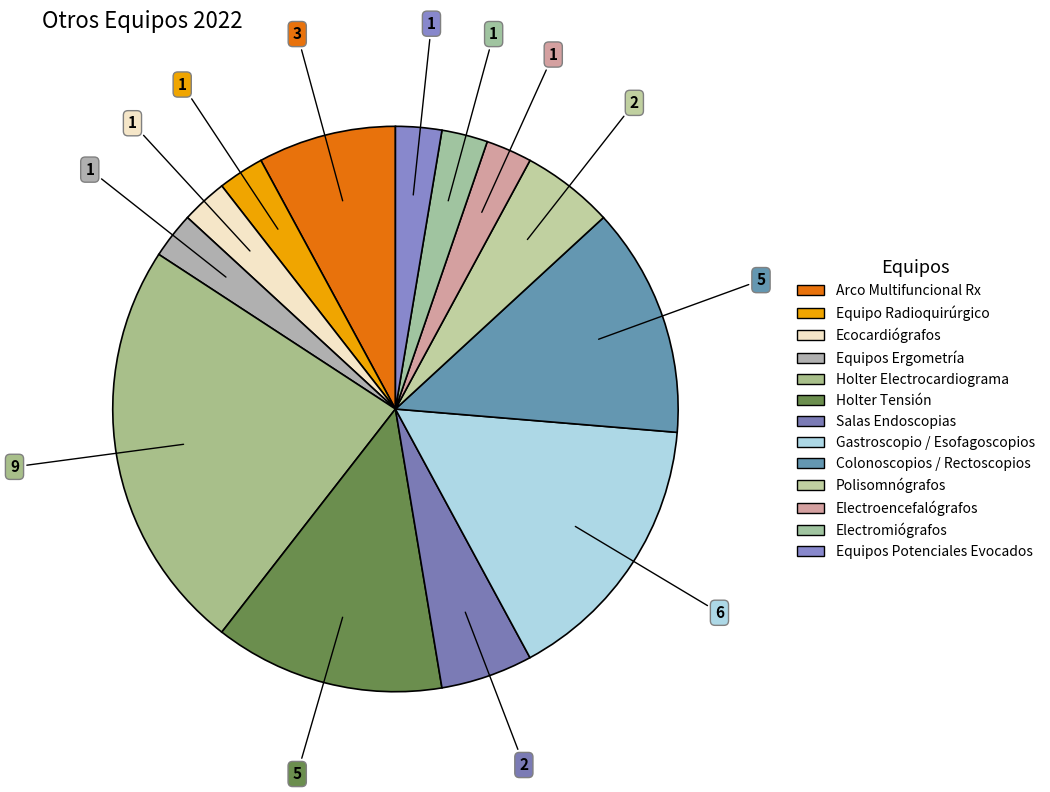

How many segments does this pie chart have?

13